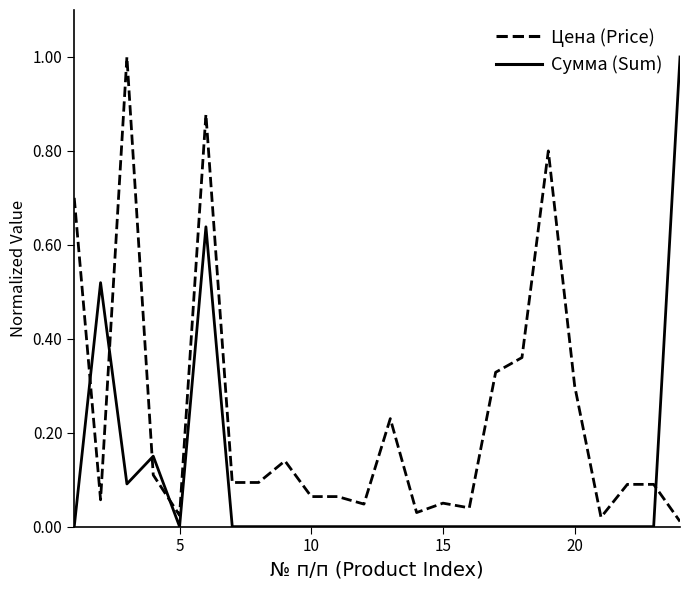

True or false: Сумма (Sum) and Цена (Price) intersect in this chart.

True